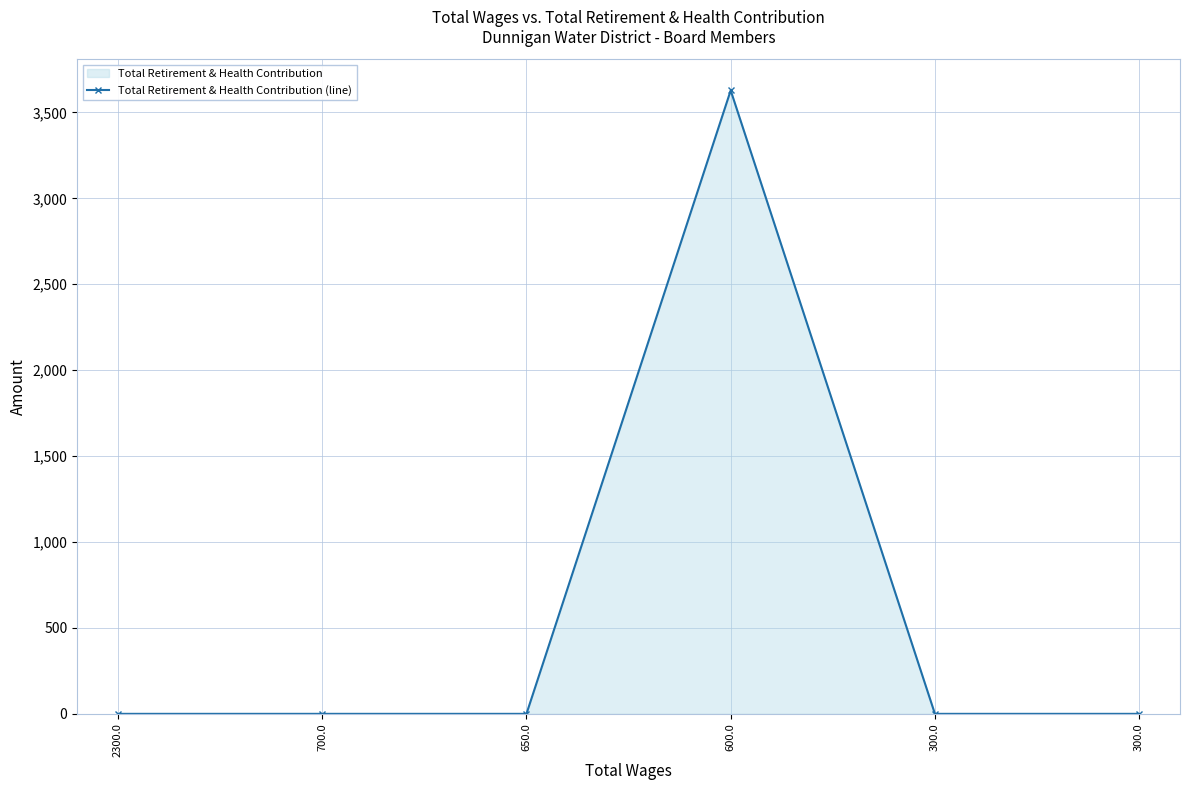

What is the difference between the maximum and minimum values?

3628